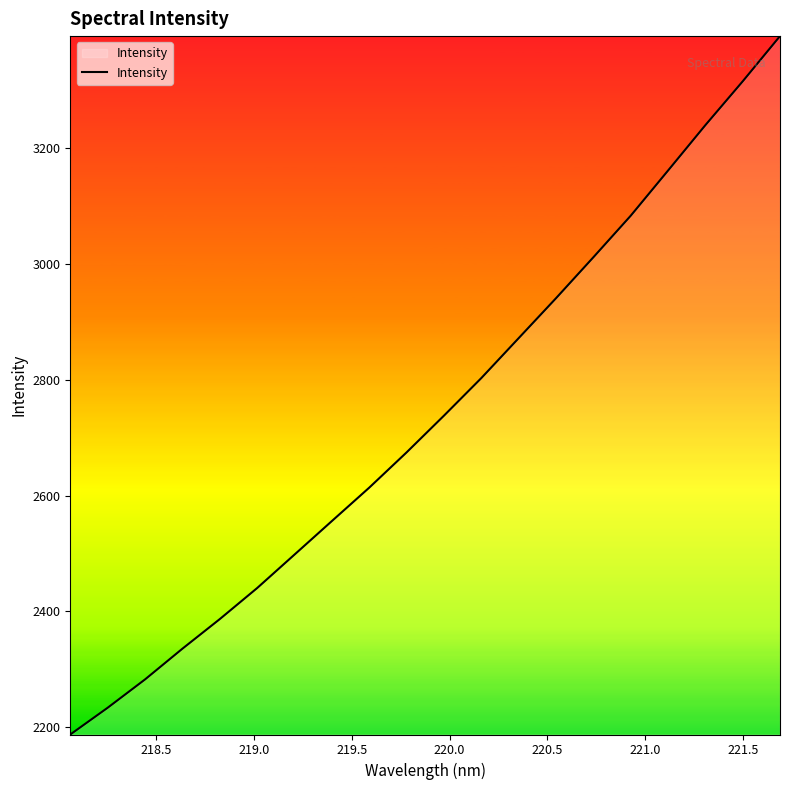

What is the difference between the maximum and minimum values?

1206.3